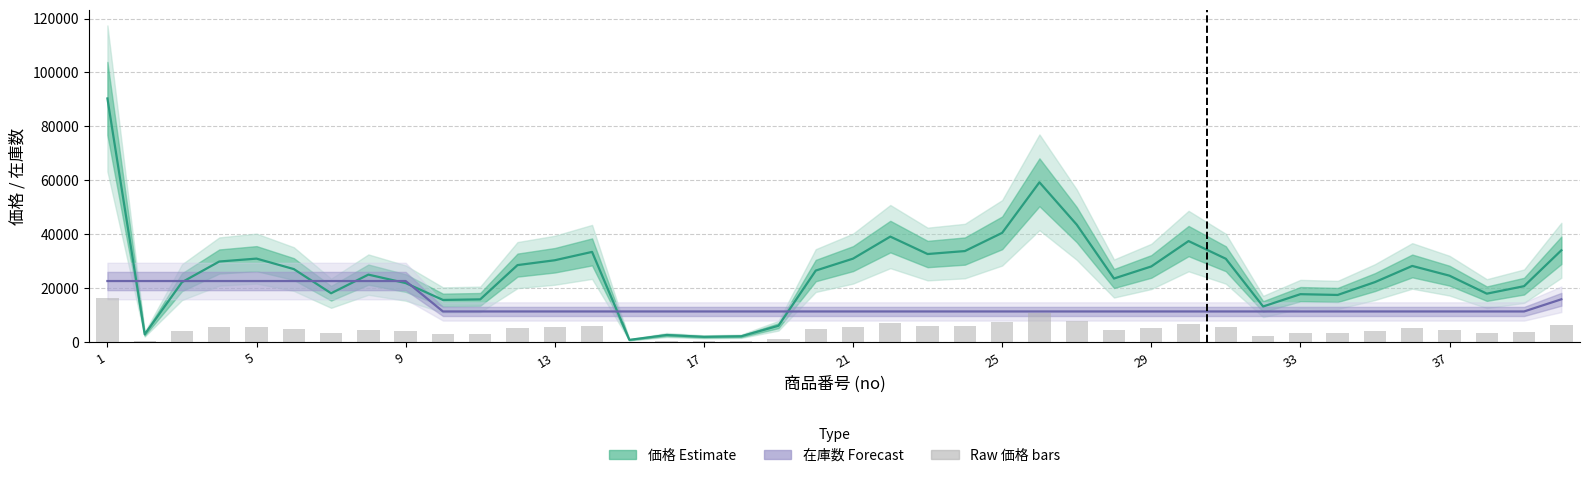

Between 13 and 17, which is larger?

13